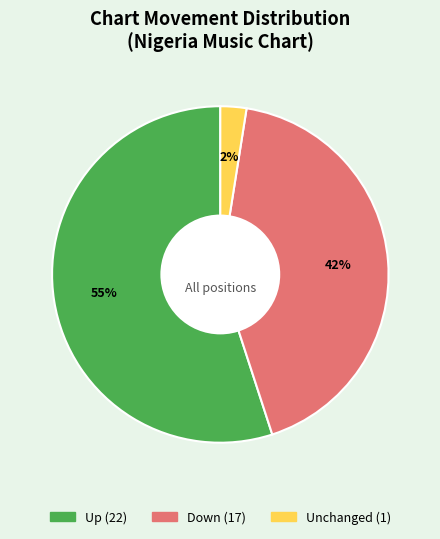

Is there a majority slice in this chart?

Yes